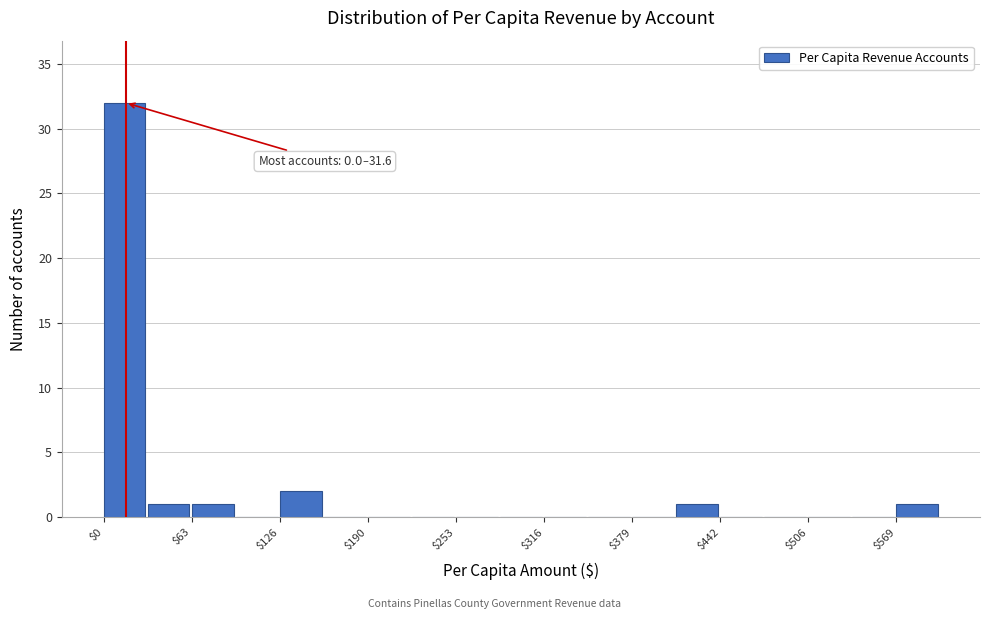

Around what value on the x-axis is the tallest bar? Give the approximate position of its centre, as read against the axis.

20